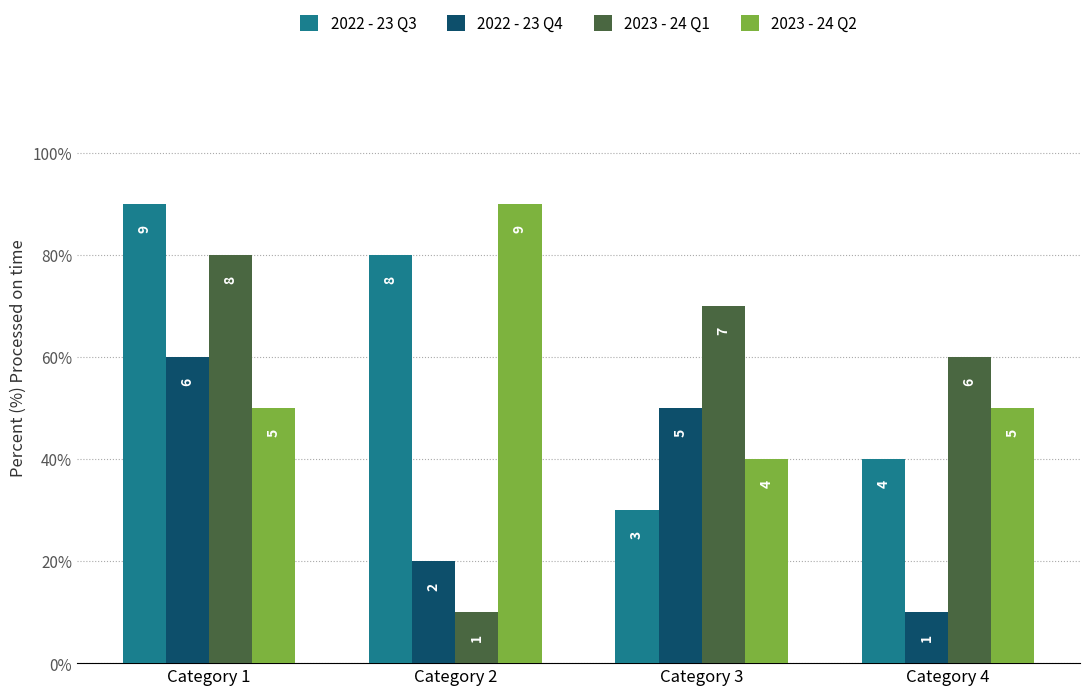

Which series has the largest total across all categories?

2022 - 23 Q3